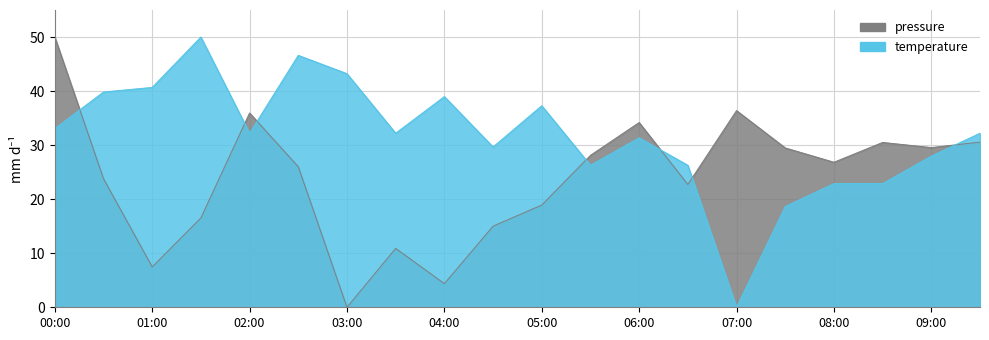

Which series has the largest total across all categories?

temperature